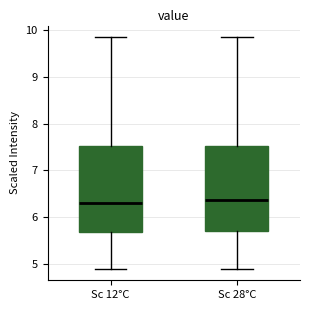

Reading left to right, read every box against the y-axis: the position of its median line, the range the box covers, and the ends of its whiskers. The values are not printed on the chart, so give them approximately, as read against the axis.

Sc 12°C: median 6.3, box 5.7 to 7.5, whiskers 4.9 to 9.9
Sc 28°C: median 6.4, box 5.7 to 7.5, whiskers 4.9 to 9.9